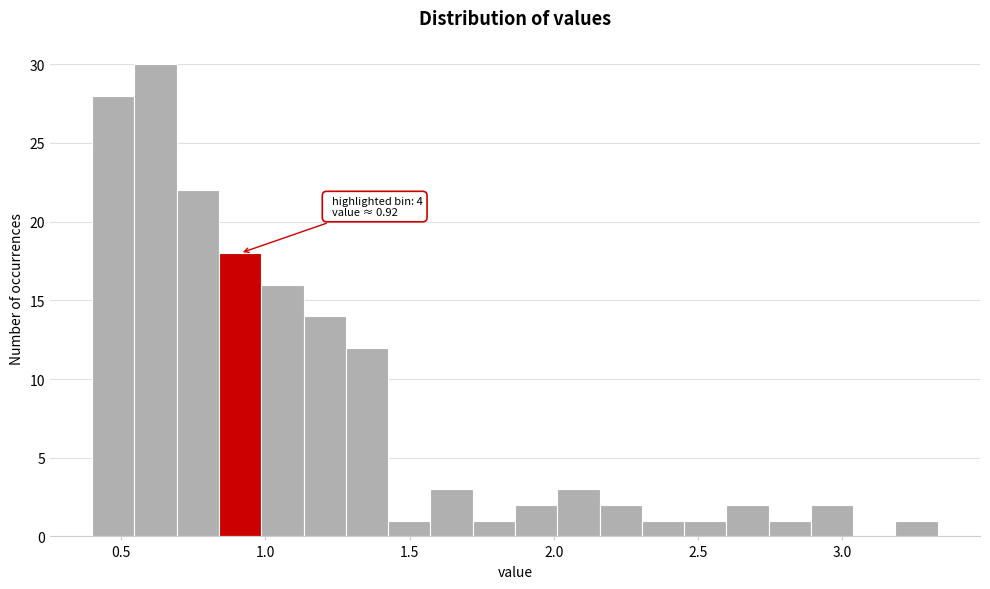

Around what value on the x-axis is the tallest bar? Give the approximate position of its centre, as read against the axis.

0.60